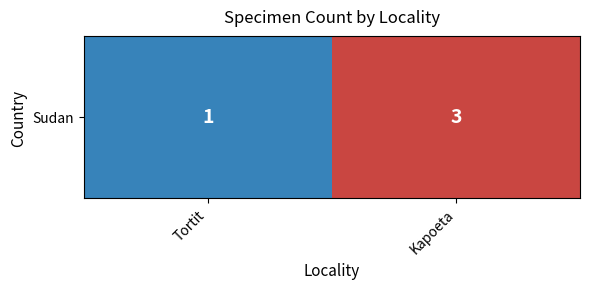

Where is the data nearest to the value 2?

Tortit